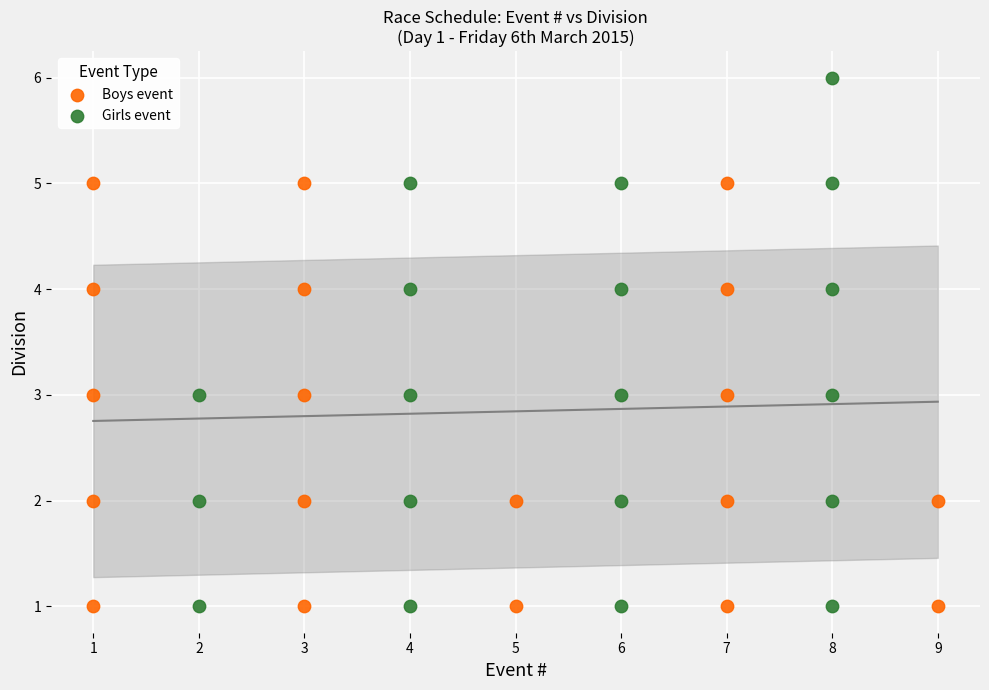

What are all the series names shown in the legend?

Boys event, Girls event